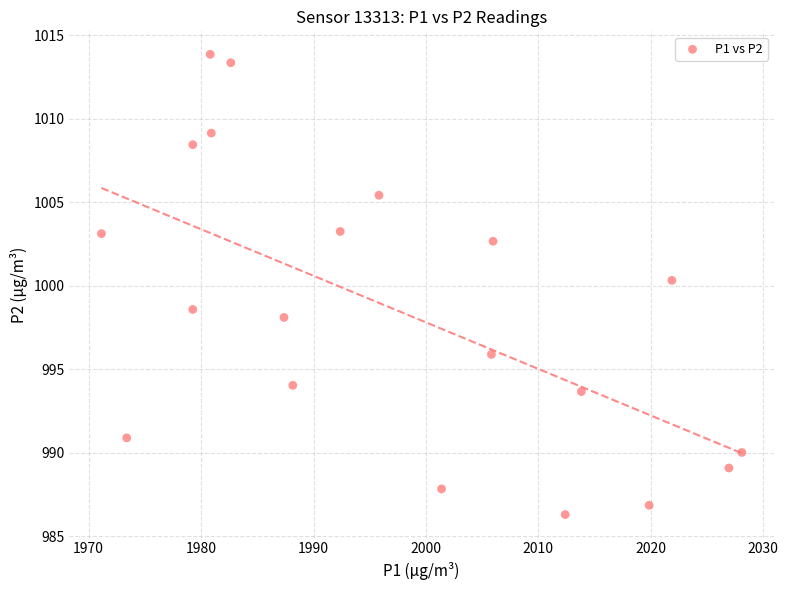

What is the range of Y values (max minus min)?

27.6